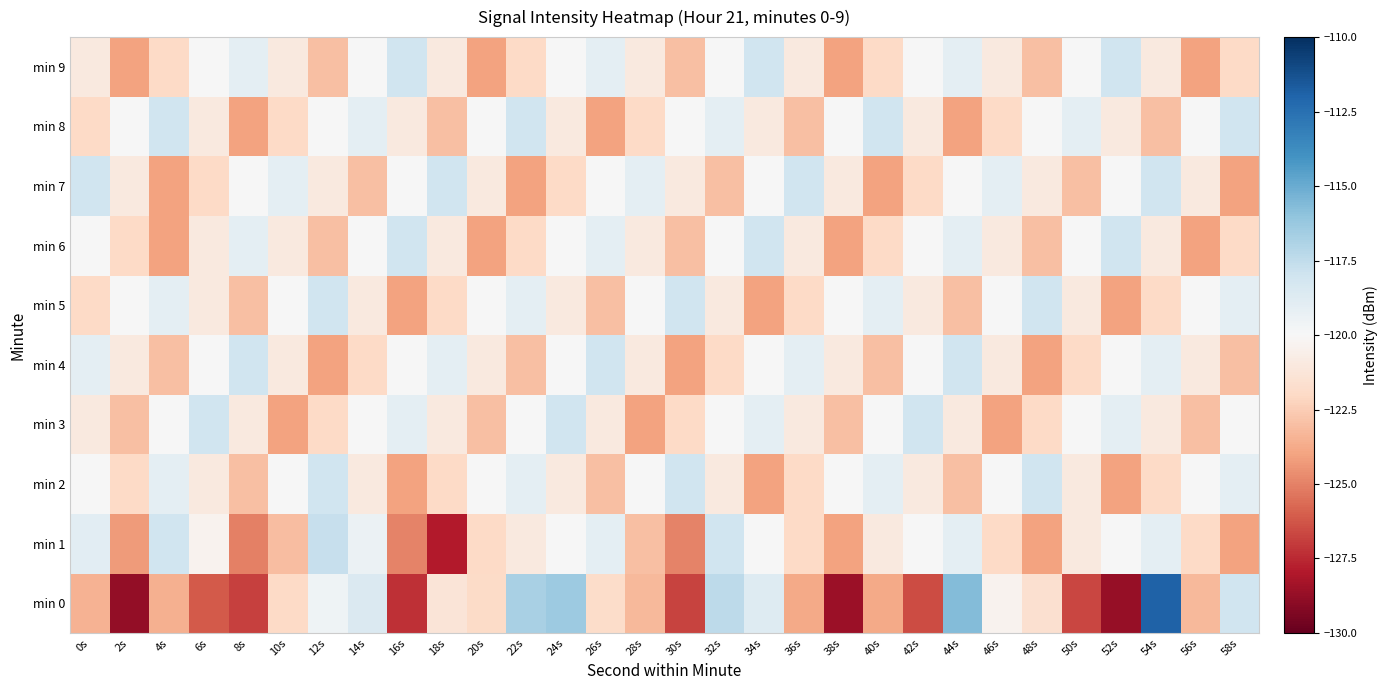

Which has a higher value, 16s or 46s?

46s